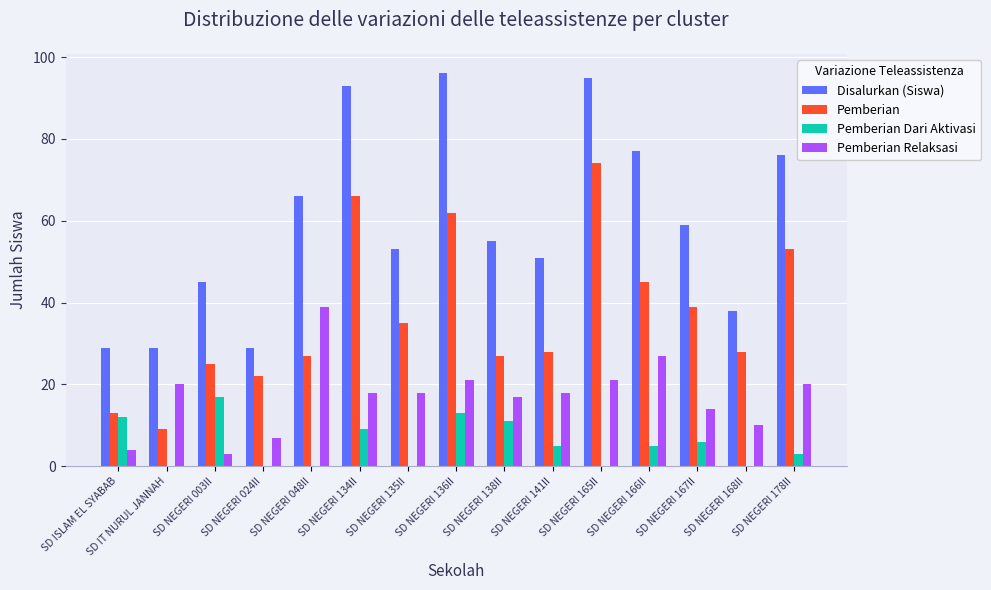

Is the value of Pemberian Relaksasi at SD NEGERI 134II greater than the value of Pemberian Dari Aktivasi at SD ISLAM EL SYABAB?

Yes